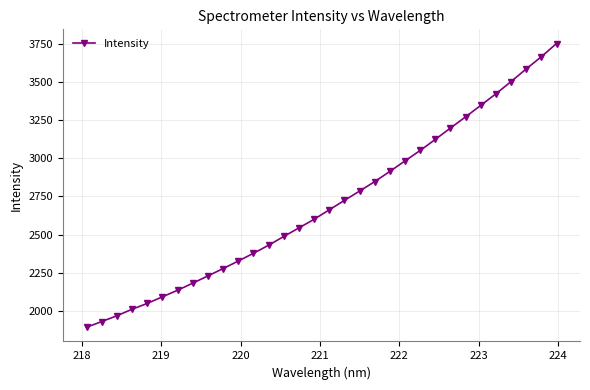

True or false: there are more than 2 points higher than both neighbors.

False